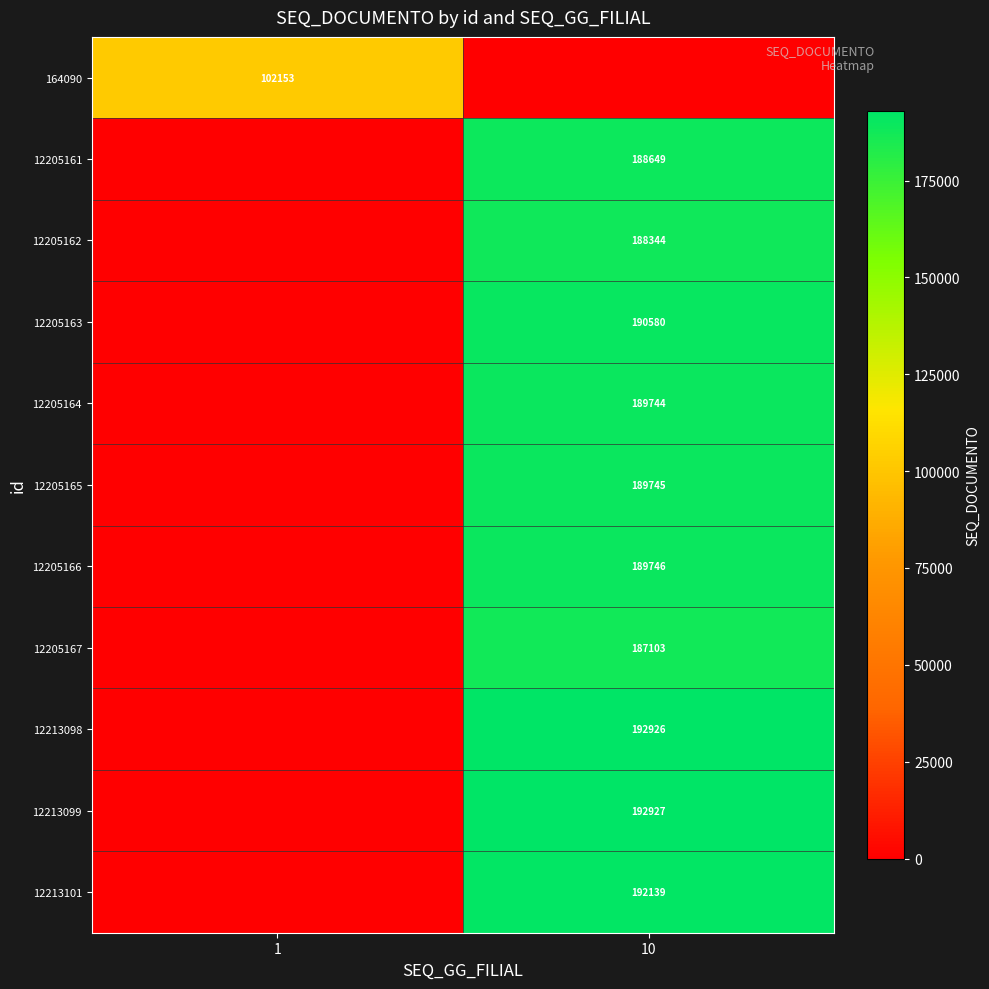

What is the total value across all series at 1?

102153